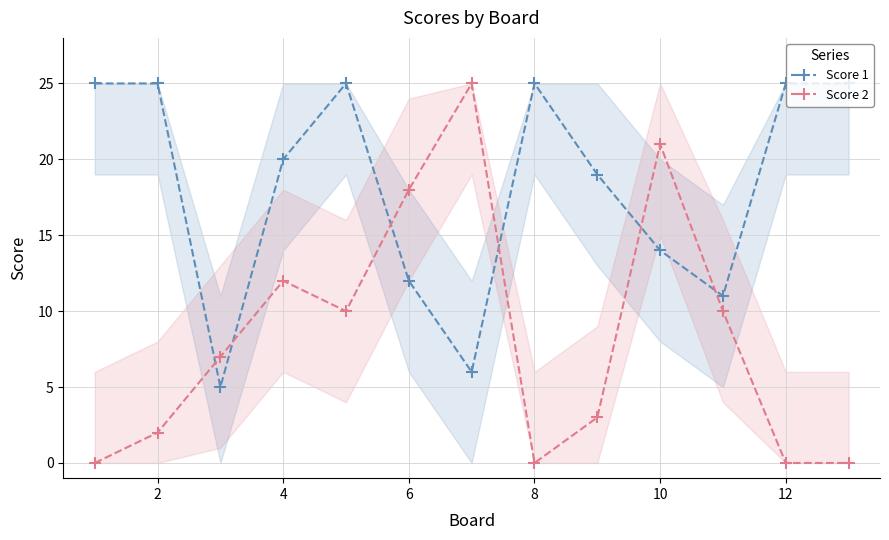

What is the sum of the Score 1 values at 12 and 4?

45